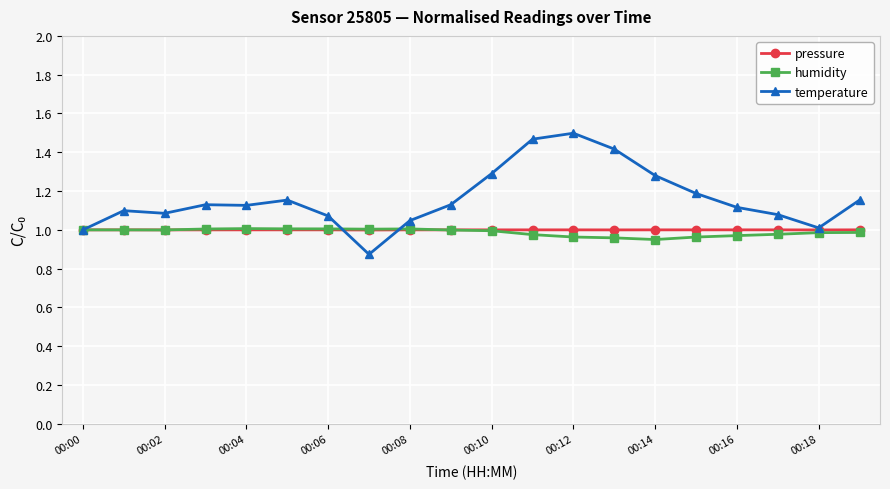

Which series has the widest spread of values?

temperature